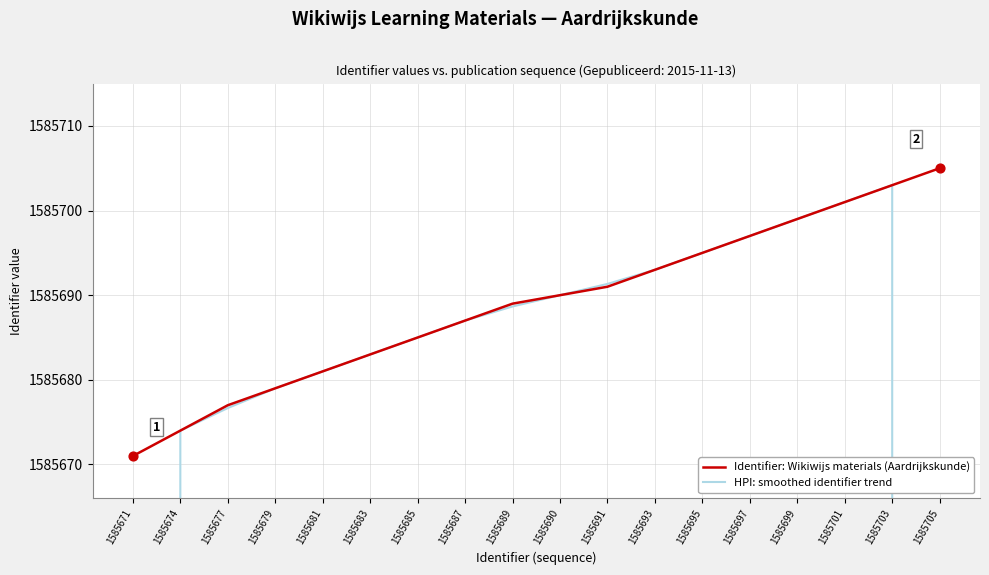

List the labels in order of Identifier: Wikiwijs materials (Aardrijkskunde) value, largest first.

1585705, 1585703, 1585701, 1585699, 1585697, 1585695, 1585693, 1585691, 1585690, 1585689, 1585687, 1585685, 1585683, 1585681, 1585679, 1585677, 1585674, 1585671